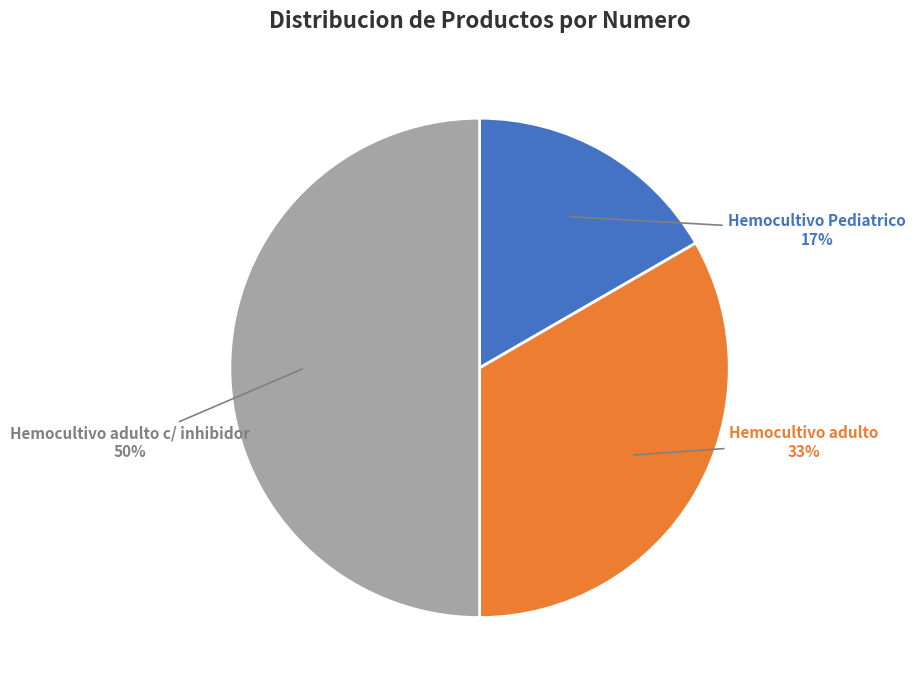

To the nearest percent, what is the combined percentage of Hemocultivo adulto c/ inhibidor and Hemocultivo Pediatrico?

67%